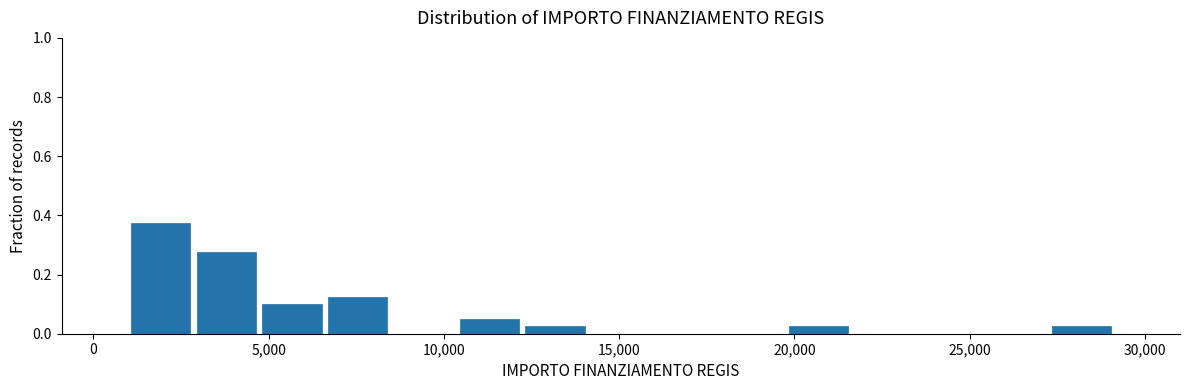

Around what value on the x-axis is the tallest bar? Give the approximate position of its centre, as read against the axis.

2000